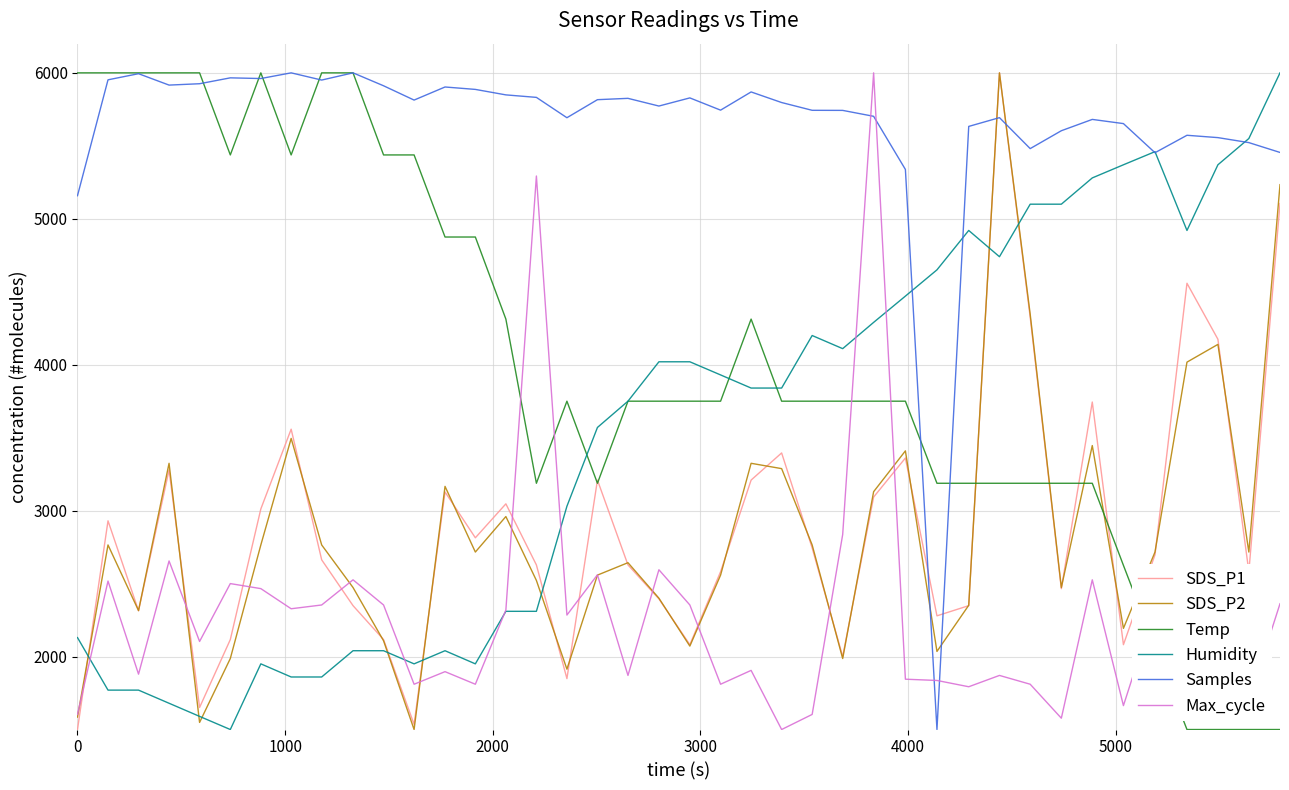

Which series has the largest total across all categories?

Samples